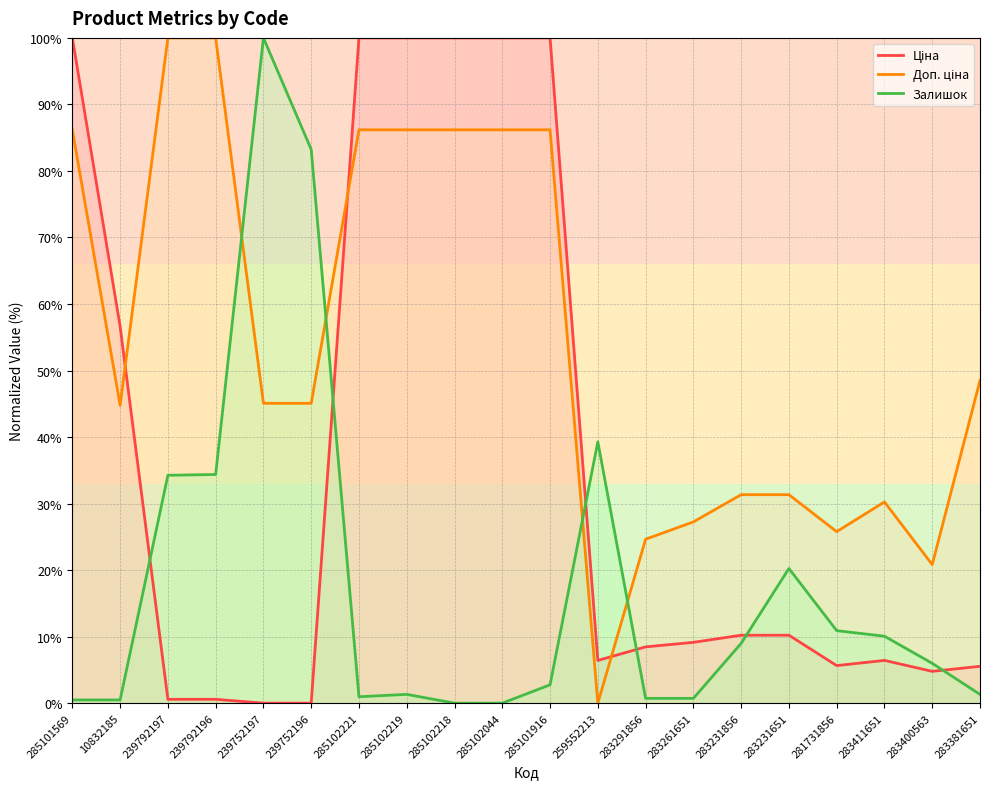

Between which two adjacent categories do Залишок and Доп. ціна first intersect?

239792196 and 239752197